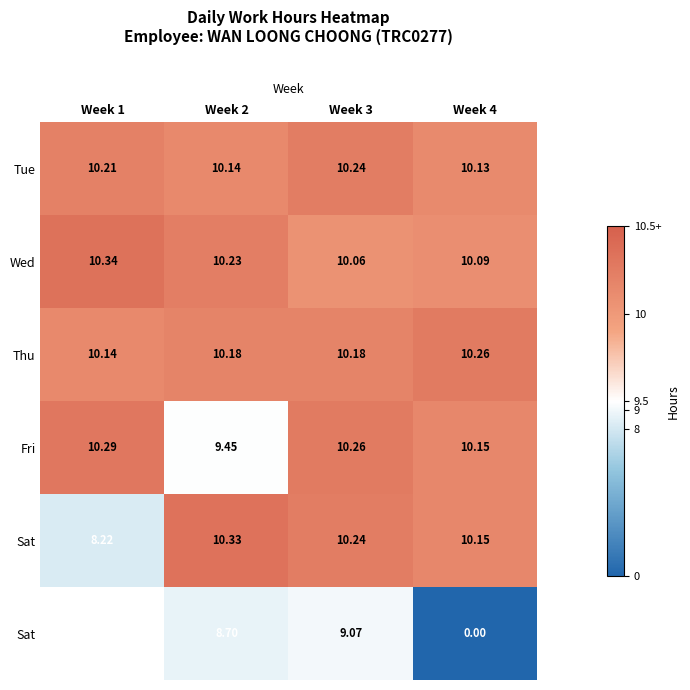

Which has a higher value, Week 3 or Week 4?

Week 3